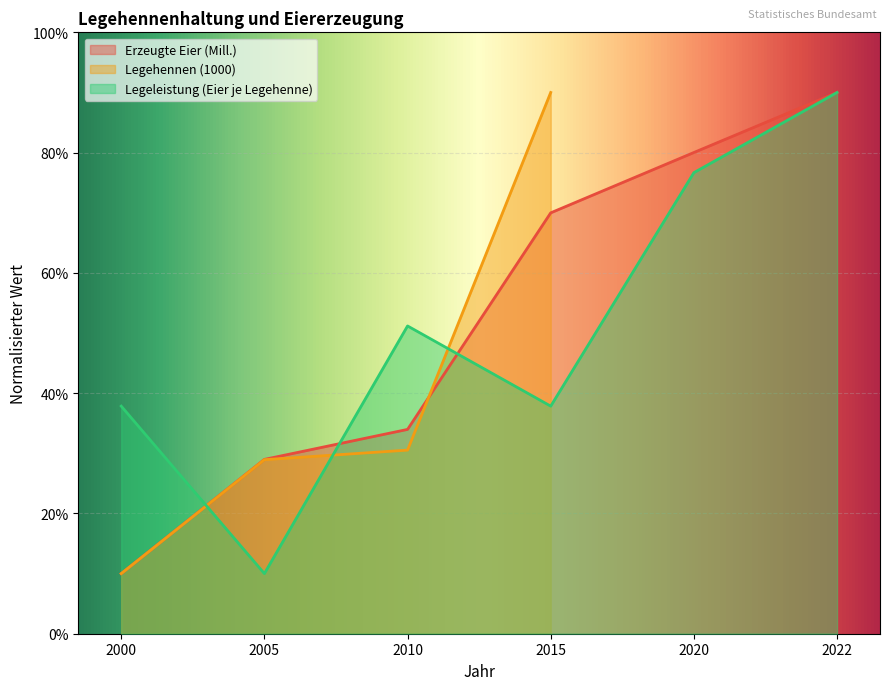

At how many categories does at least one series exceed 24?

6